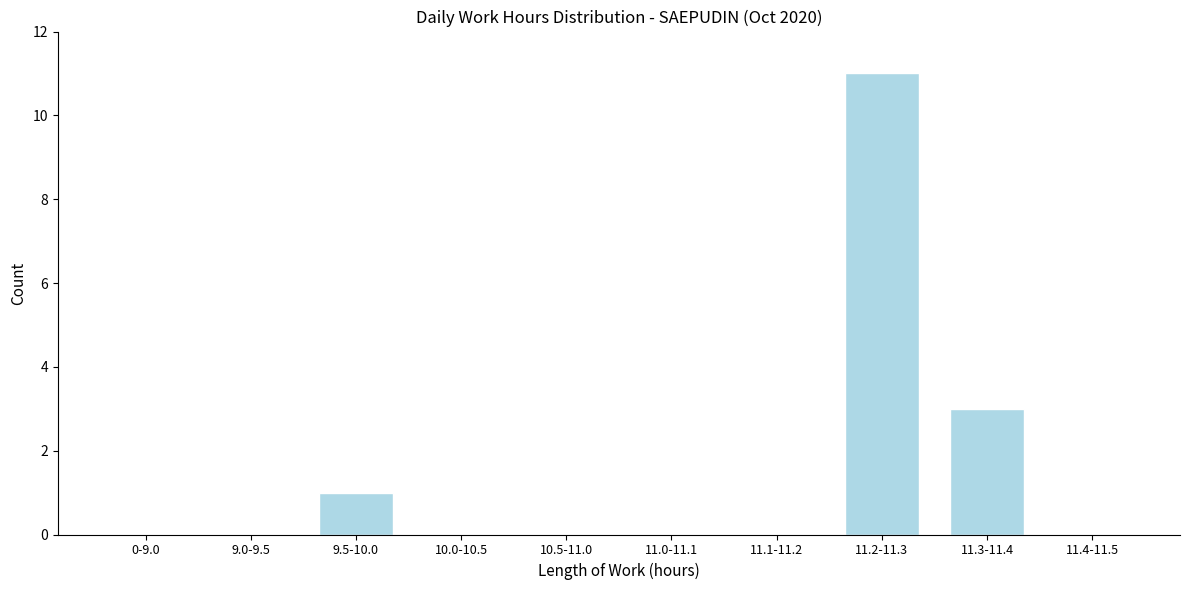

Reading left to right, what are all the values shown in this chart?

0-9.0=0	9.0-9.5=0	9.5-10.0=1	10.0-10.5=0	10.5-11.0=0	11.0-11.1=0	11.1-11.2=0	11.2-11.3=11	11.3-11.4=3	11.4-11.5=0